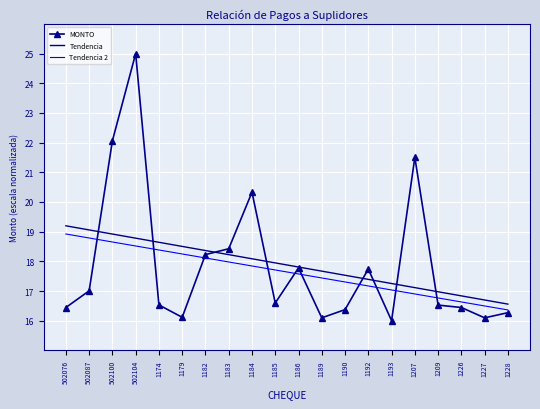

Read the Tendencia value at 1183.

18.2